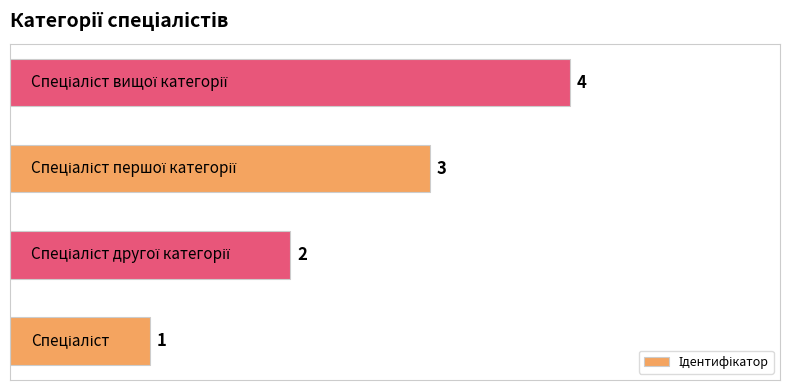

Does the chart contain any negative values?

No